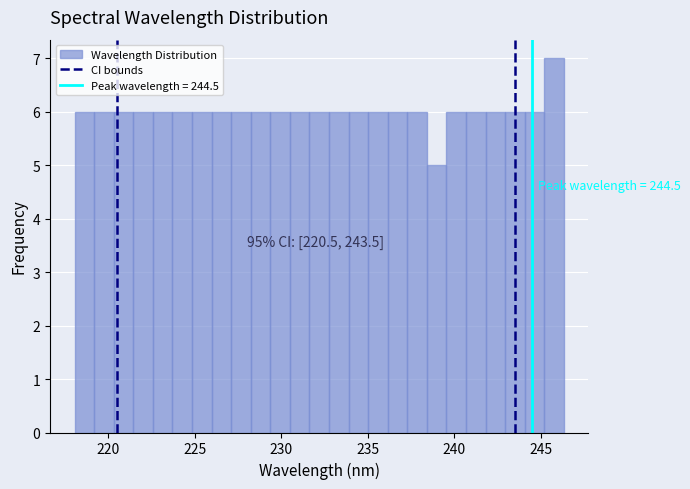

Around what value on the x-axis is the tallest bar? Give the approximate position of its centre, as read against the axis.

246.0